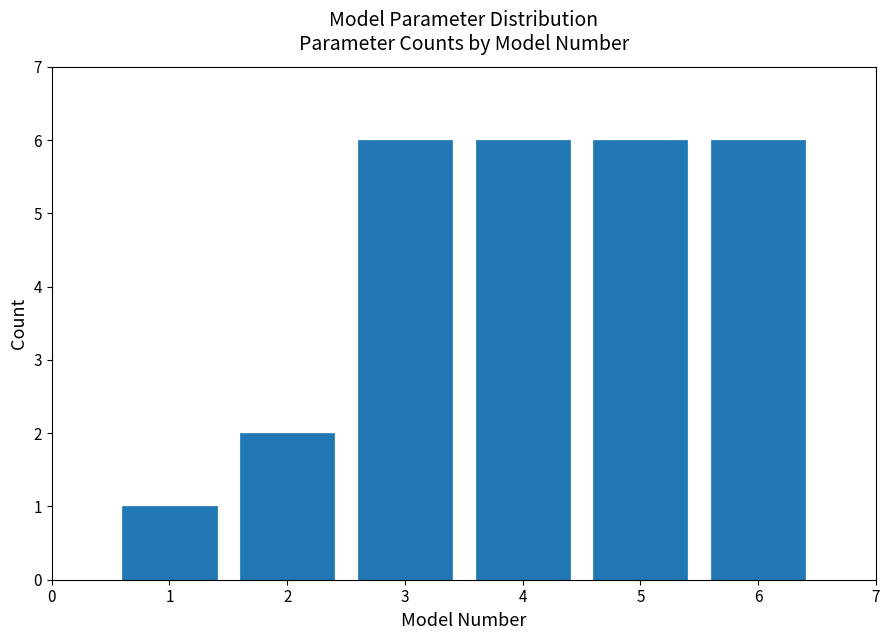

Reading right to left, what are all the values shown in this chart?

6=6	5=6	4=6	3=6	2=2	1=1